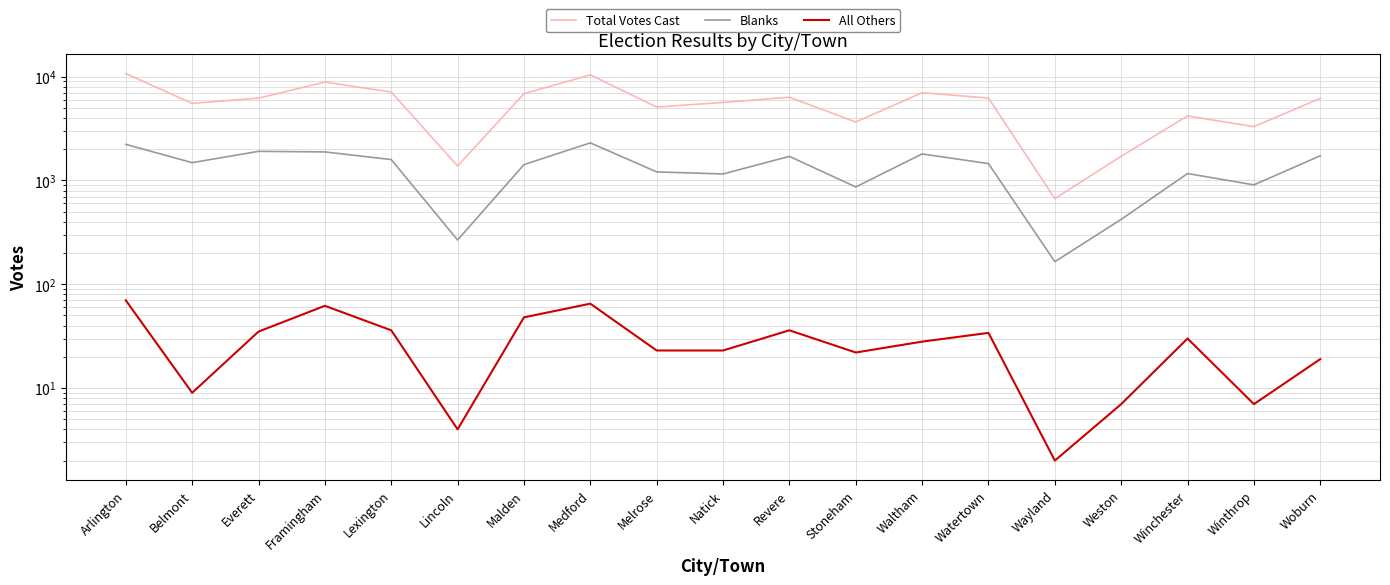

Reading right to left, transcribe all the data shown in this chart.

Total Votes Cast: 6187	3300	4188	1713	668	6224	7009	3659	6340	5646	5098	10410	6855	1378	7114	8874	6213	5531	10721
Blanks: 1729	907	1166	422	165	1454	1802	866	1707	1155	1209	2303	1421	267	1590	1884	1908	1485	2227
All Others: 19	7	30	7	2	34	28	22	36	23	23	65	48	4	36	62	35	9	70